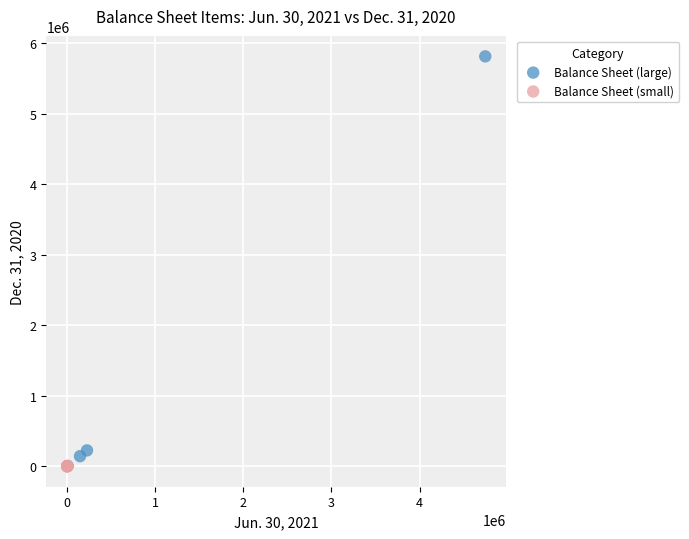

Which series has the largest Y range (max minus min)?

Balance Sheet (large)